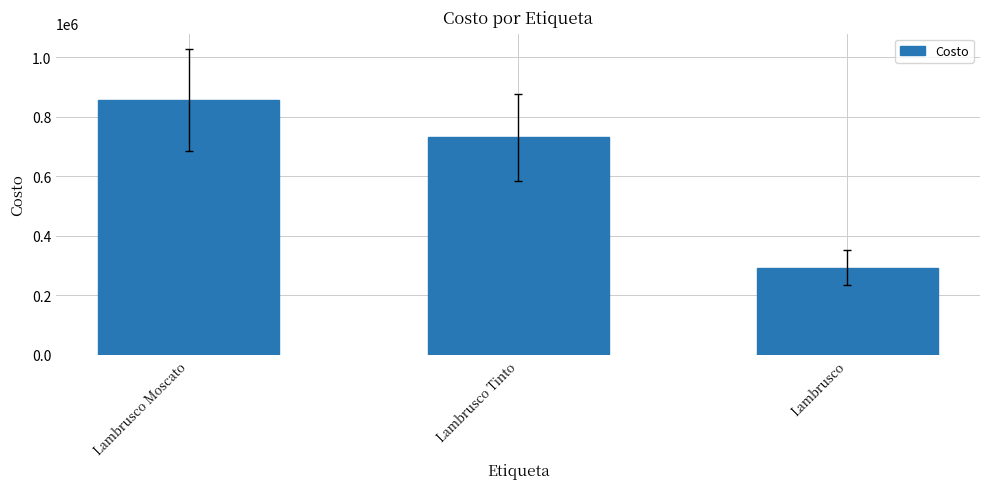

What is the label of the 2nd bar from the right?

Lambrusco Tinto